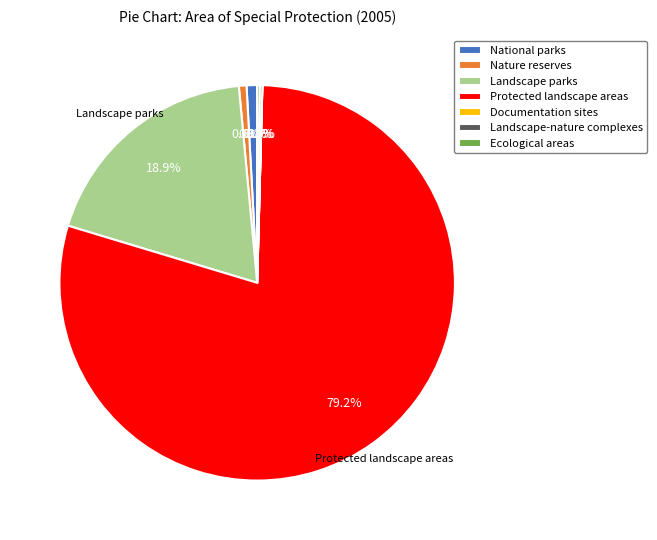

Which category has the biggest portion of the pie?

Protected landscape areas